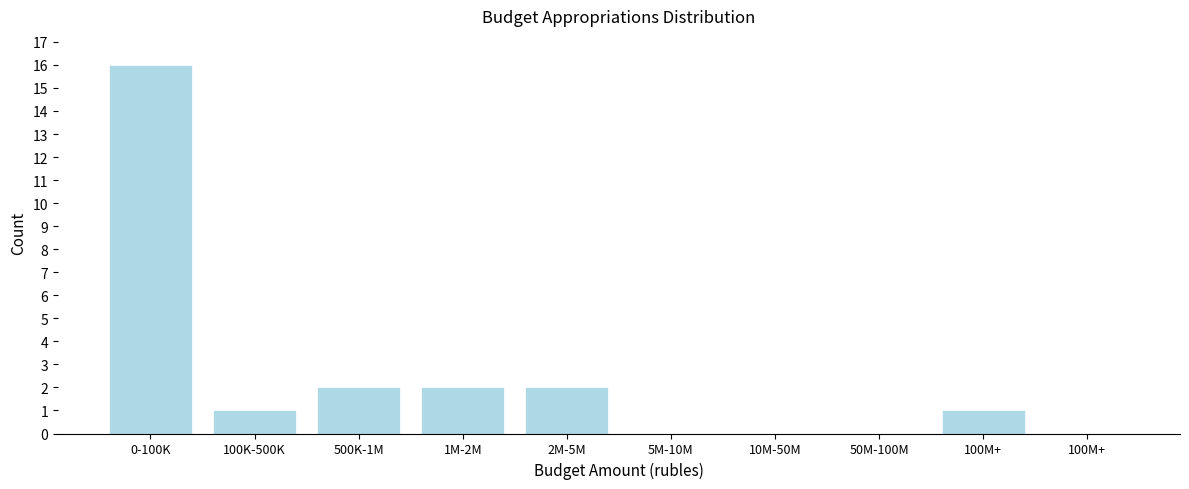

How many distinct data groups are displayed?

1